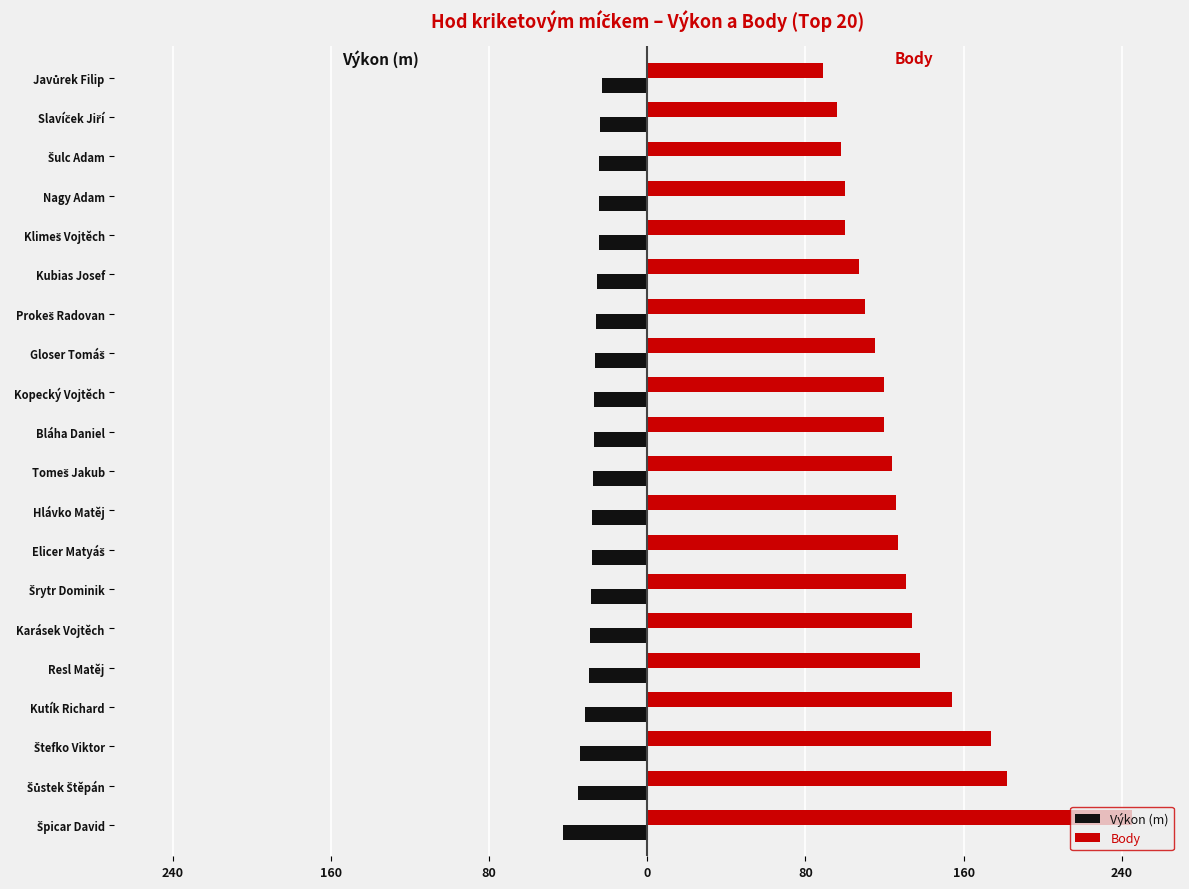

What are all the series names shown in the legend?

Výkon (m), Body